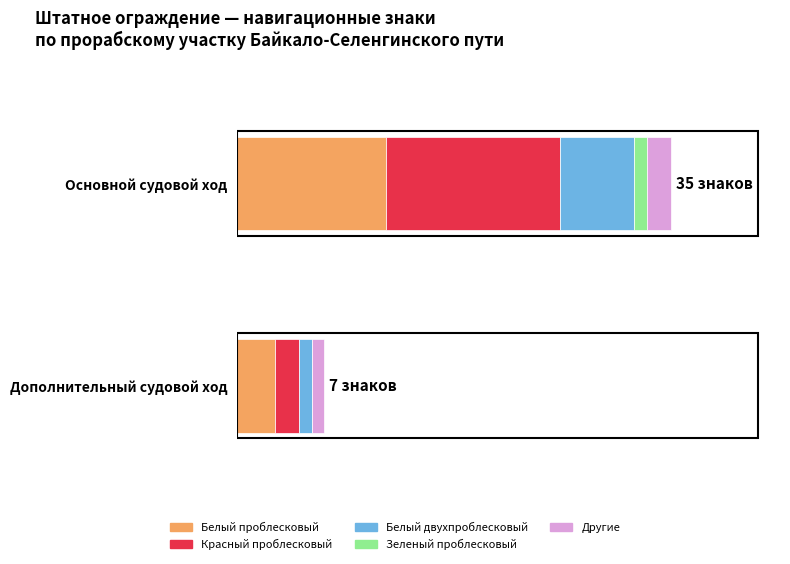

What is the greatest value displayed?

14